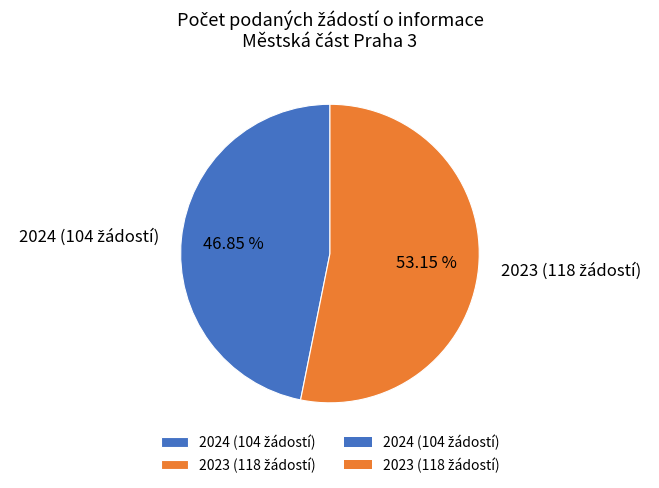

Does any single category account for the majority?

Yes